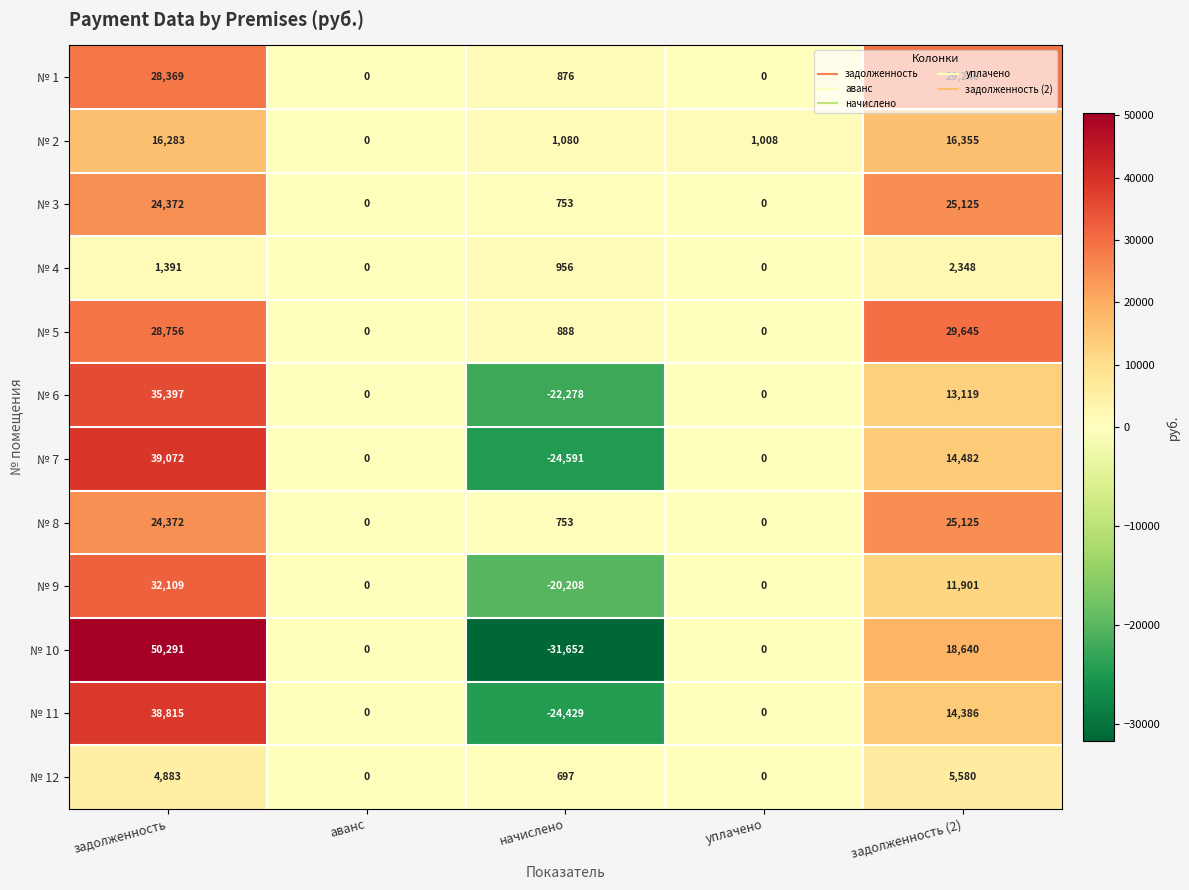

Is it true that № 4 equals 0 at уплачено?

True